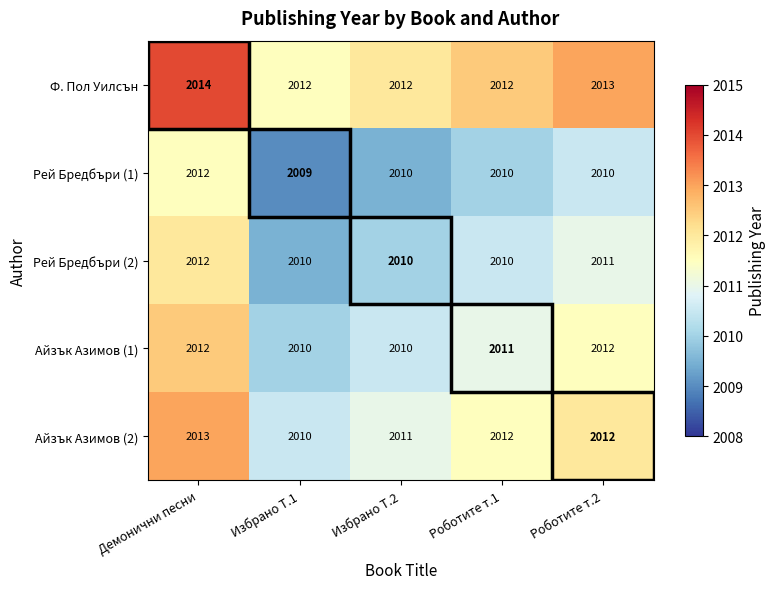

What is the difference between the maximum and minimum values in the Рей Бредбъри (1) series?

3